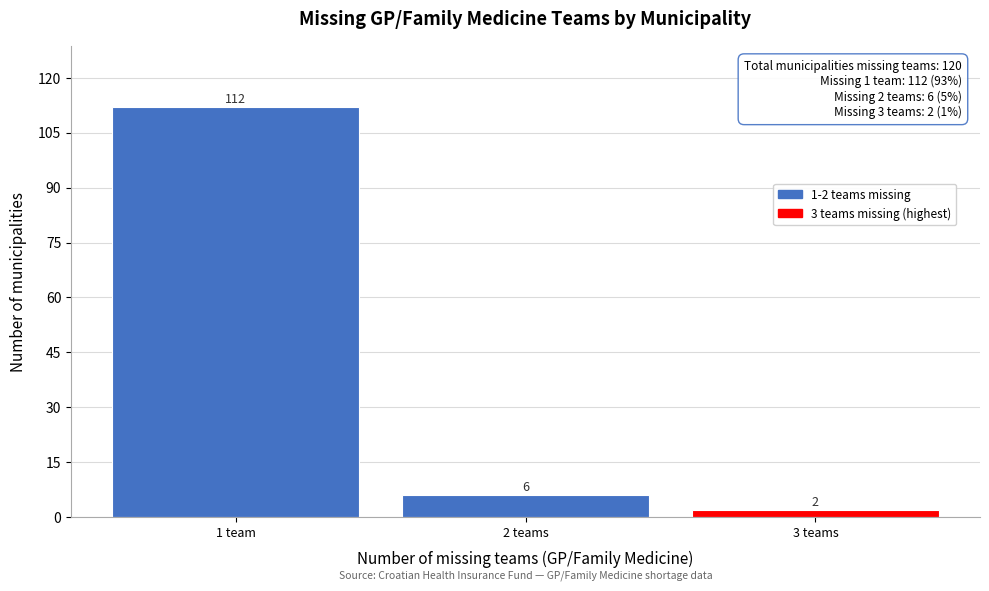

Reading right to left, list all the values displayed in this chart.

3 teams=2	2 teams=6	1 team=112